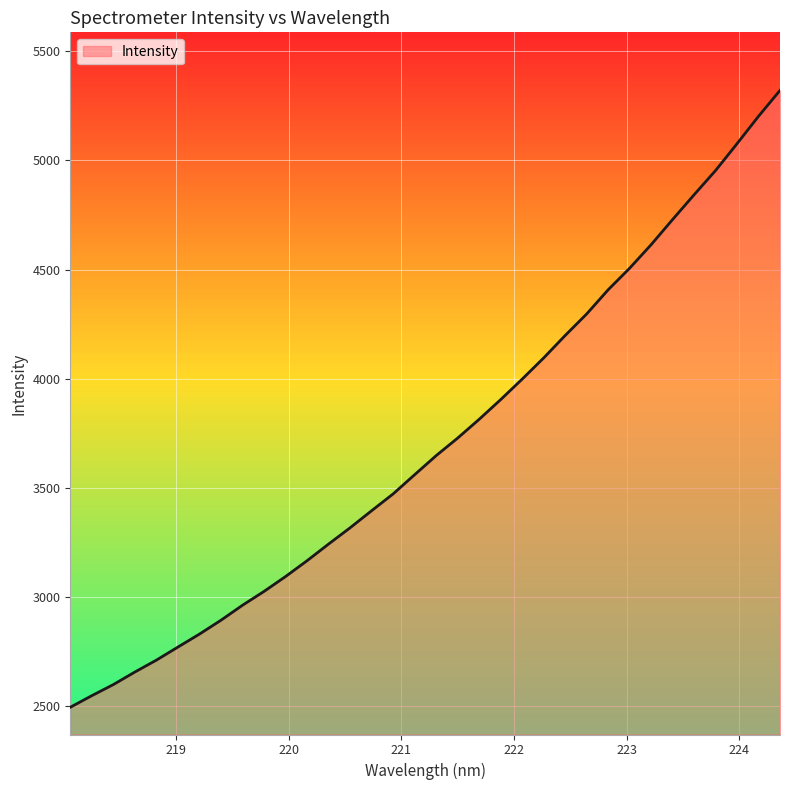

What is the maximum value shown in the chart?

5320.5